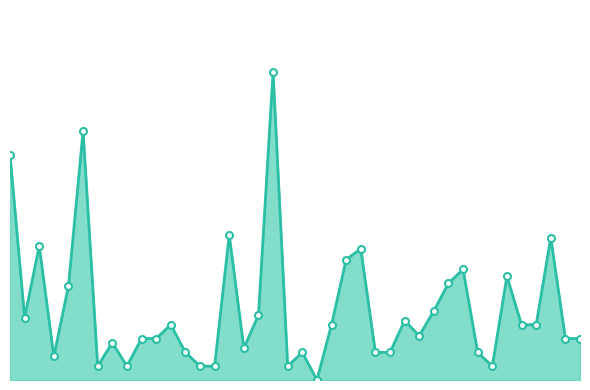

How many points are lower than both their immediate neighbors (excluding endpoints)?

9